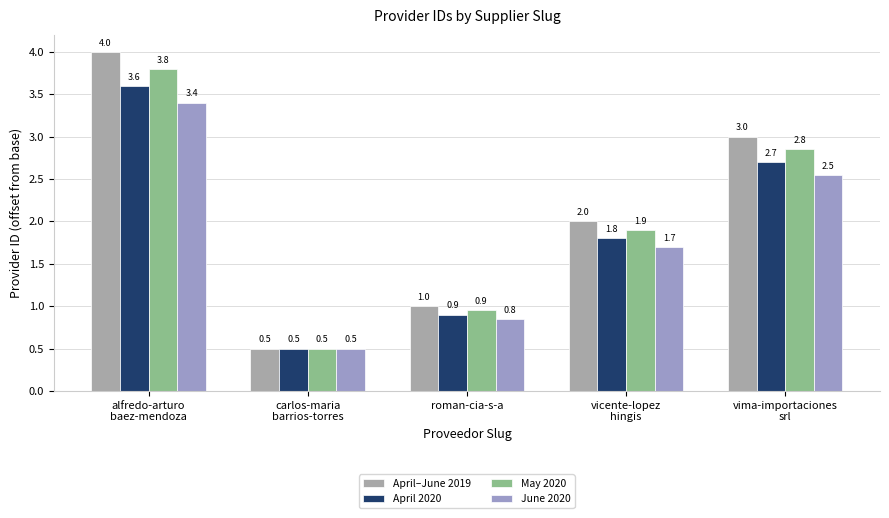

What is the label of the 3rd bar from the left?

roman-cia-s-a